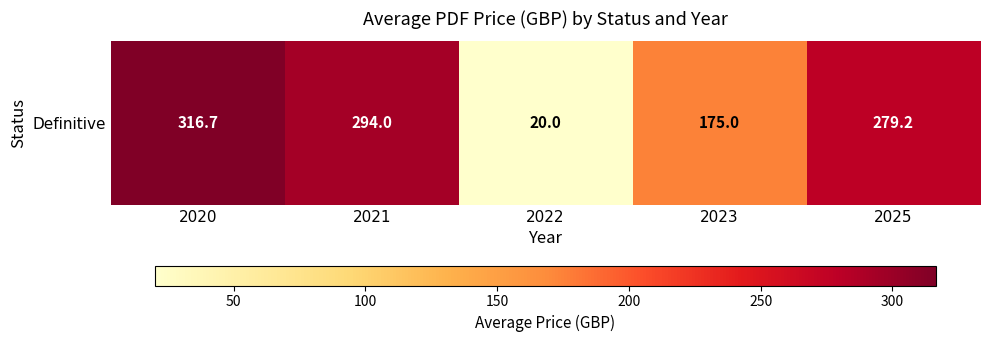

Which label corresponds to the largest value in the chart?

2020